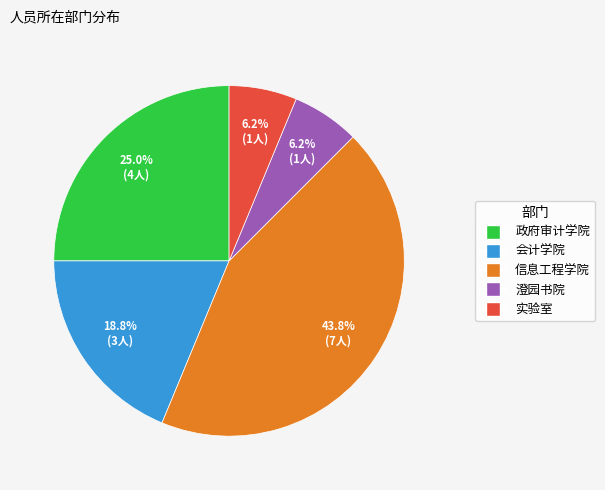

Which slice is the largest?

信息工程学院